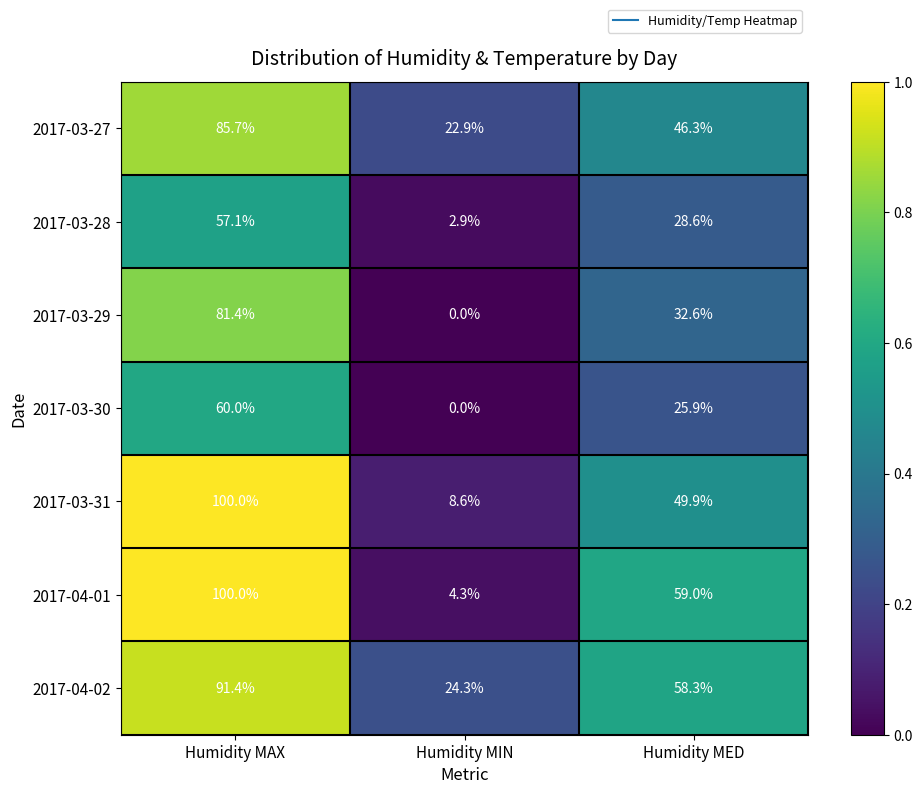

At how many categories does at least one series exceed 13?

3